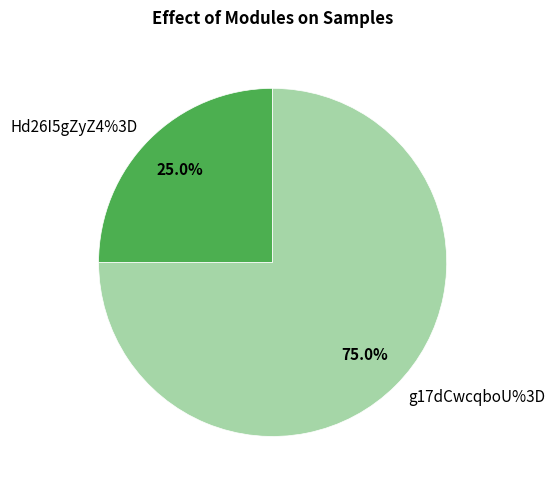

To the nearest percent, what portion does Hd26I5gZyZ4%3D represent?

25%